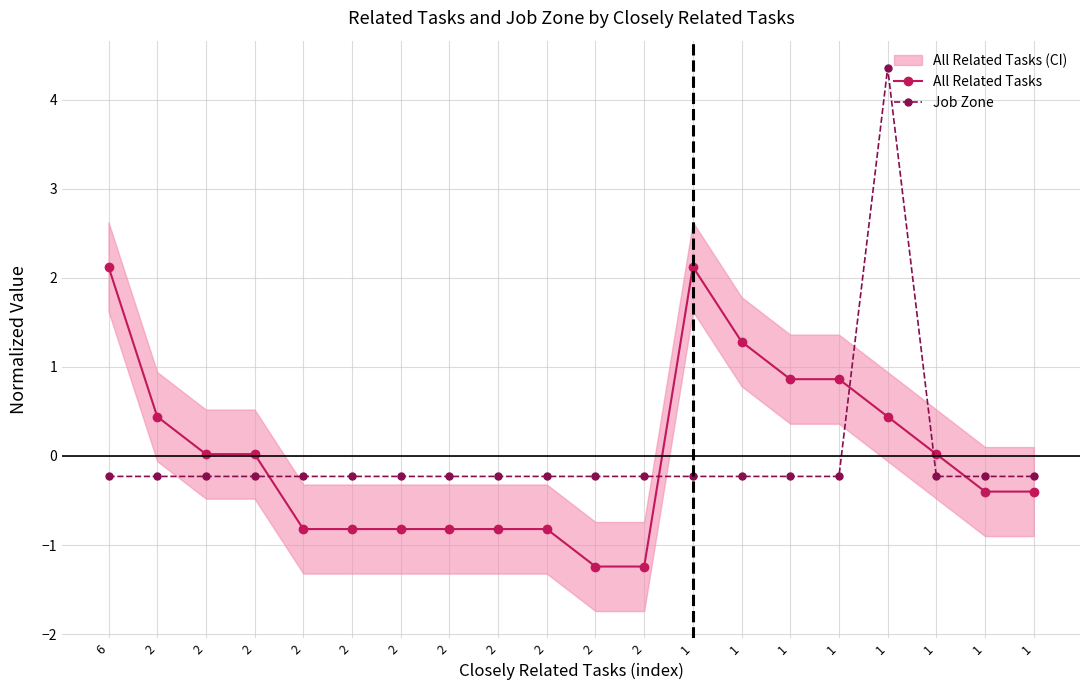

Reading left to right, list all the values displayed in this chart.

All Related Tasks: 2.1	0.4	0.0	0.0	-0.8	-0.8	-0.8	-0.8	-0.8	-0.8	-1.2	-1.2	2.1	1.3	0.9	0.9	0.4	0.0	-0.4	-0.4
Job Zone: -0.2	-0.2	-0.2	-0.2	-0.2	-0.2	-0.2	-0.2	-0.2	-0.2	-0.2	-0.2	-0.2	-0.2	-0.2	-0.2	4.4	-0.2	-0.2	-0.2